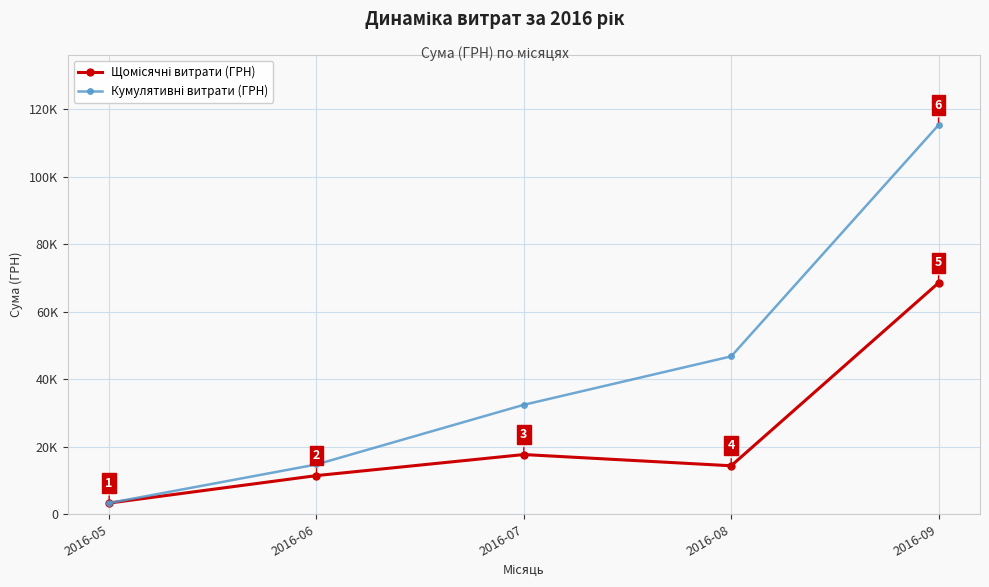

What is the sum of all Щомісячні витрати (ГРН) values?

115362.9